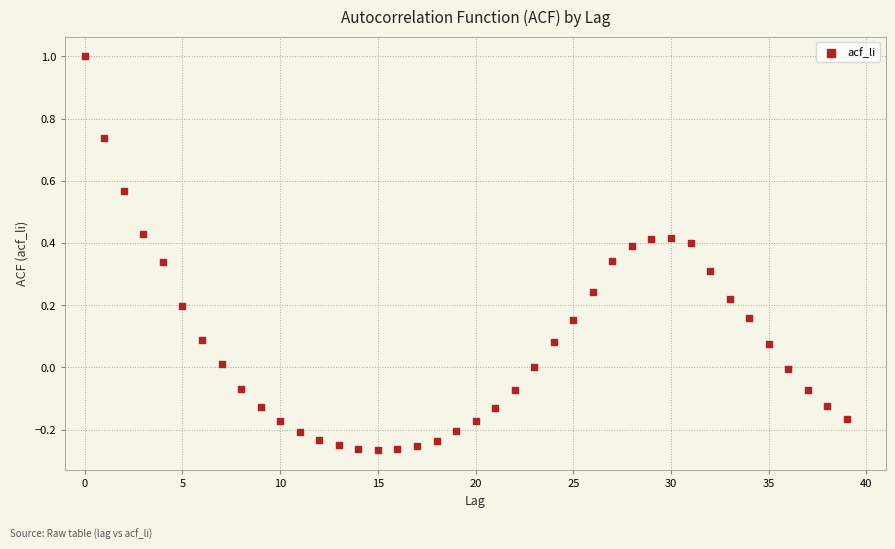

What is the range of Y values (max minus min)?

1.3